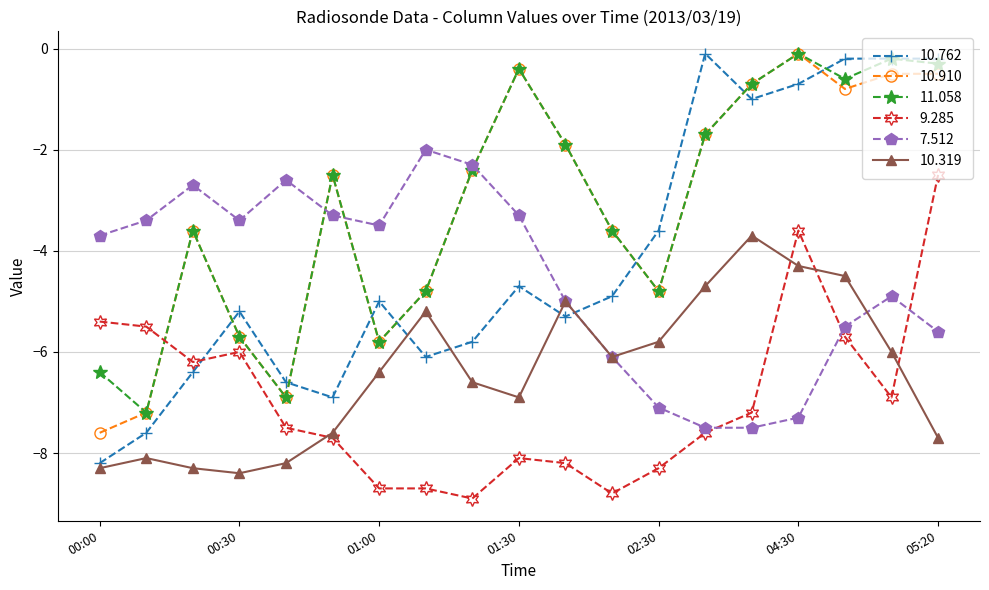

At how many categories does at least one series exceed -4?

19